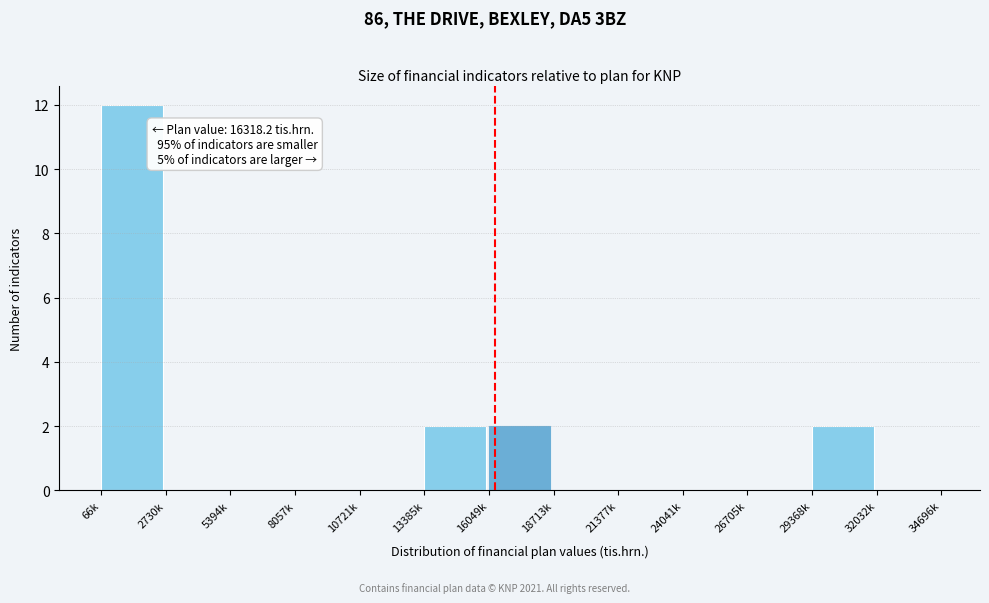

Reading right to left, list all the values displayed in this chart.

32032k=0	29368k=2	26705k=0	24041k=0	21377k=0	18713k=0	16049k=2	13385k=2	10721k=0	8057k=0	5394k=0	2730k=0	66k=12